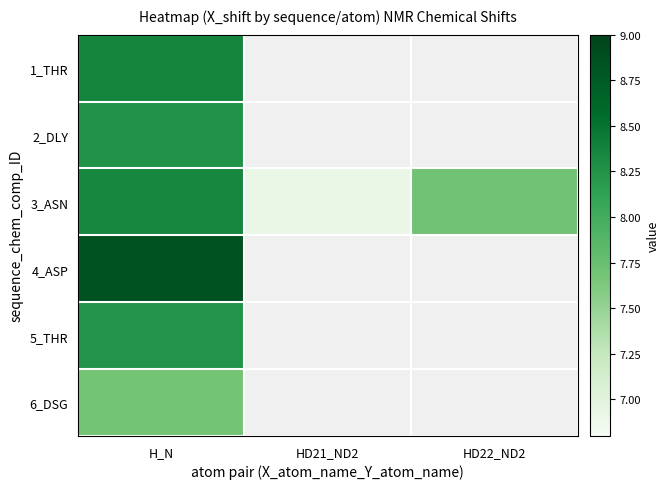

Which category has the highest value in the 4_ASP series?

H_N